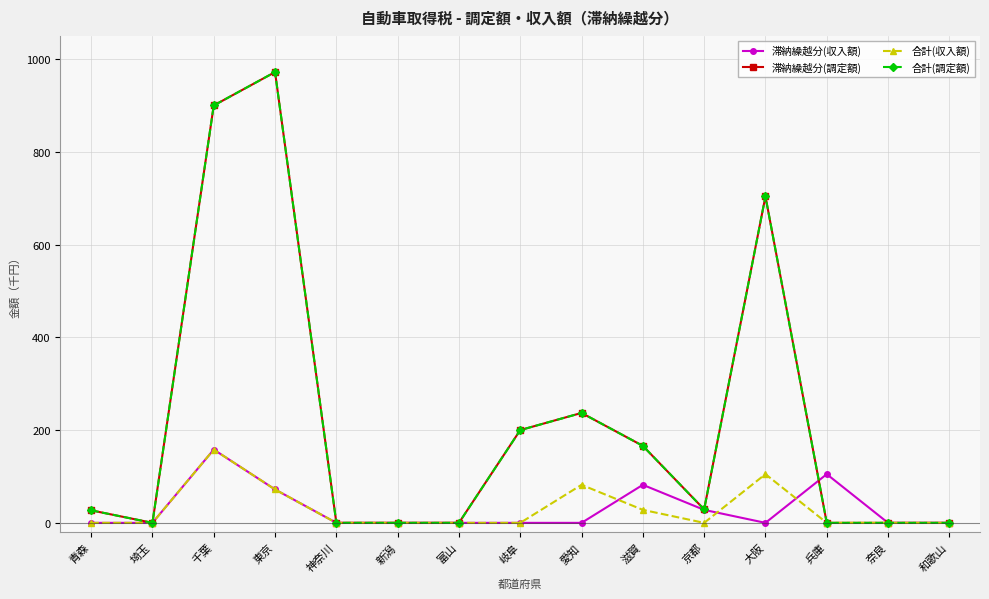

What is the sum of all 合計(調定額) values?

3235